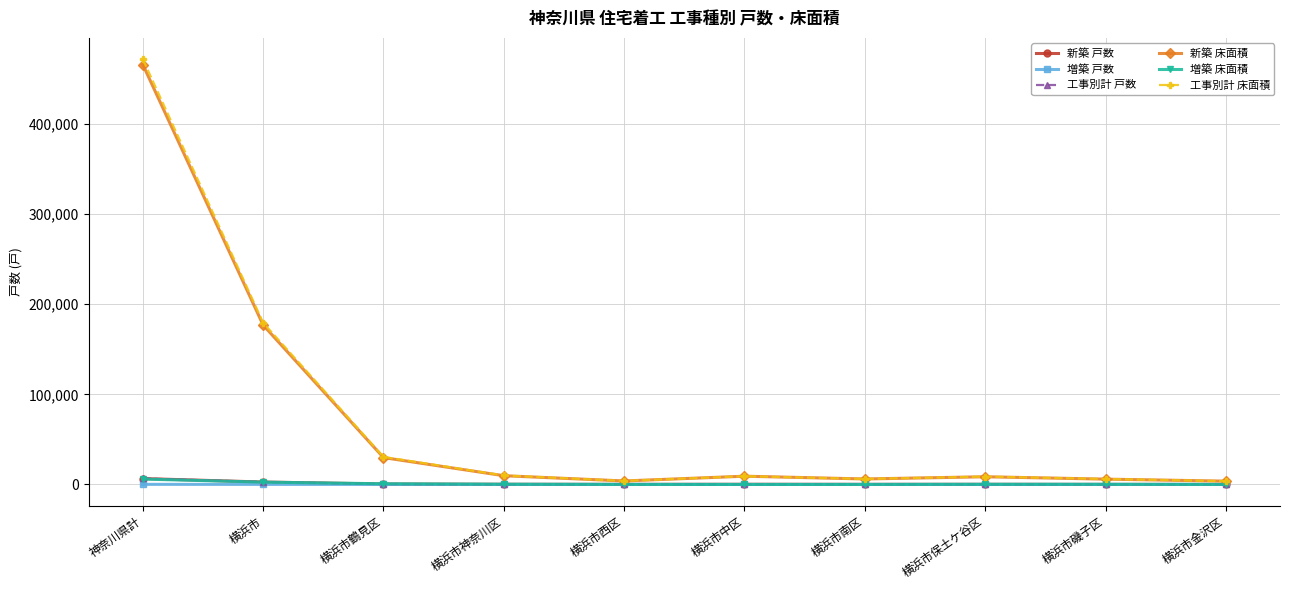

How many data points in 工事別計 戸数 are less than 185?

5